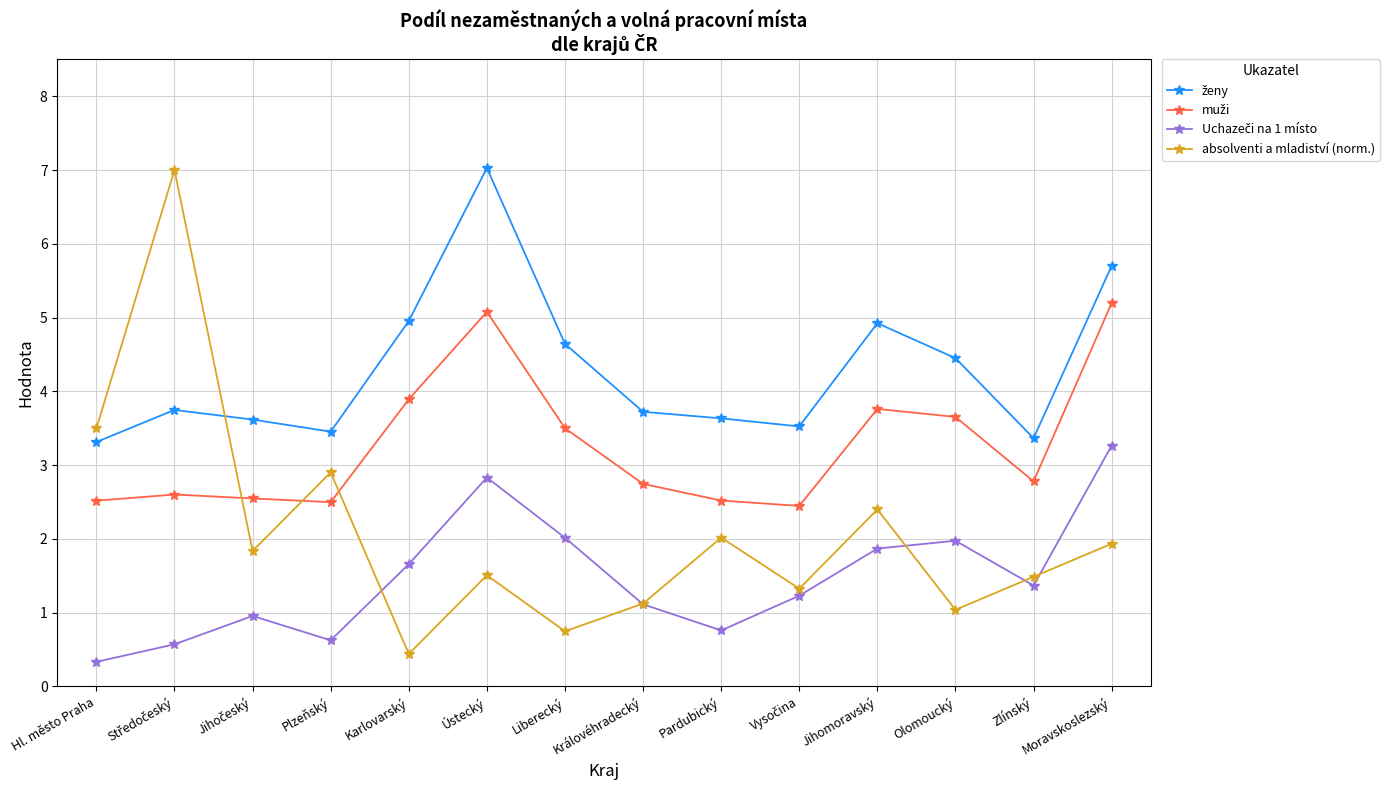

Which series has the widest spread of values?

absolventi a mladiství (norm.)